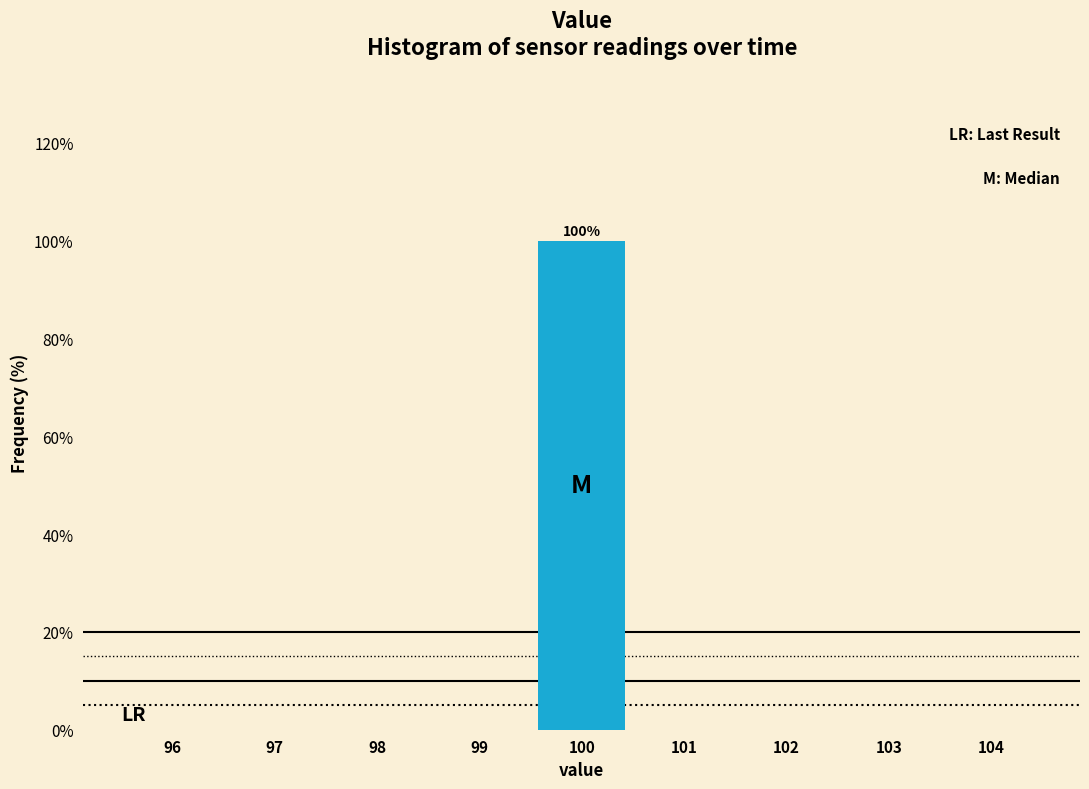

Over which range of the x-axis is the bar tallest?

99.5 to 100.5